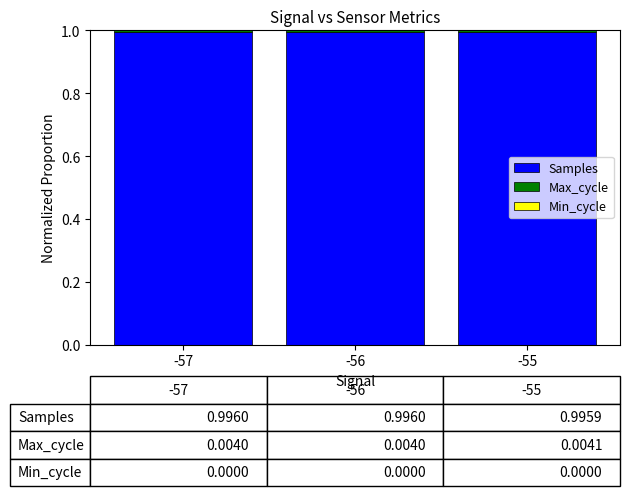

What is the sum of the Samples values at -56 and -57?

2.0